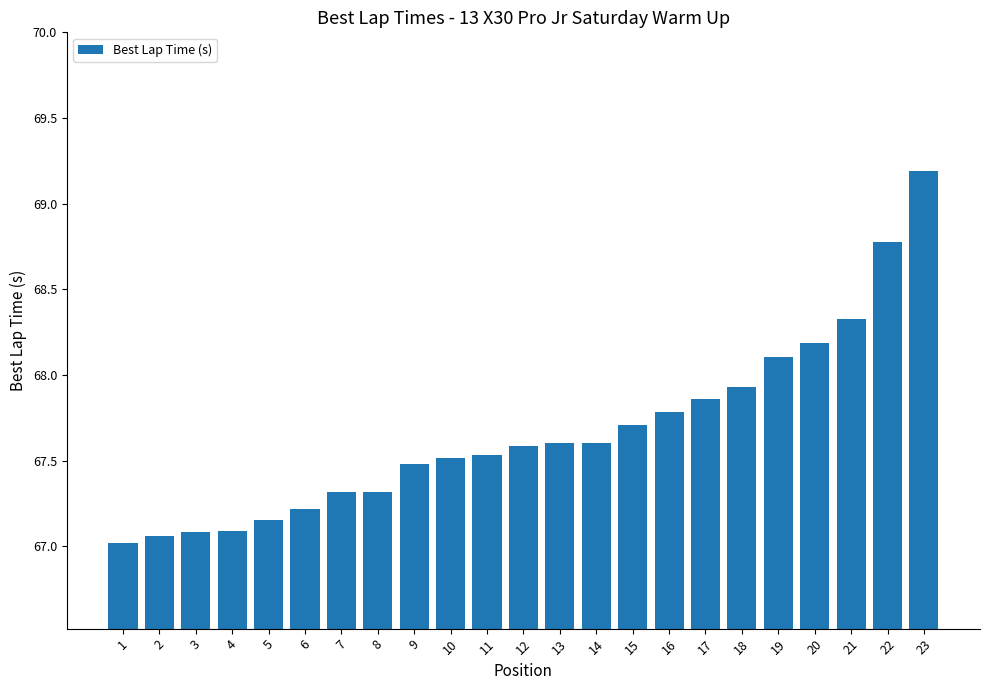

True or false: the data shows 67.1 at 4.

True